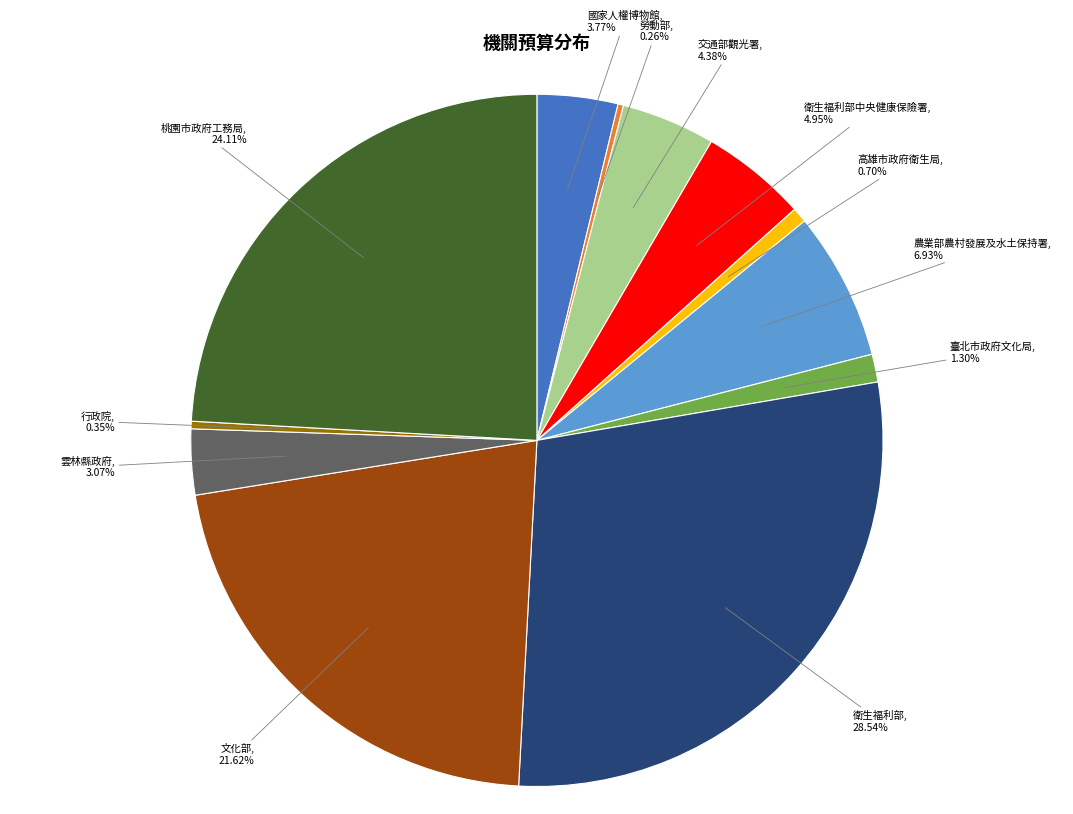

What is the largest slice in the pie chart?

衛生福利部